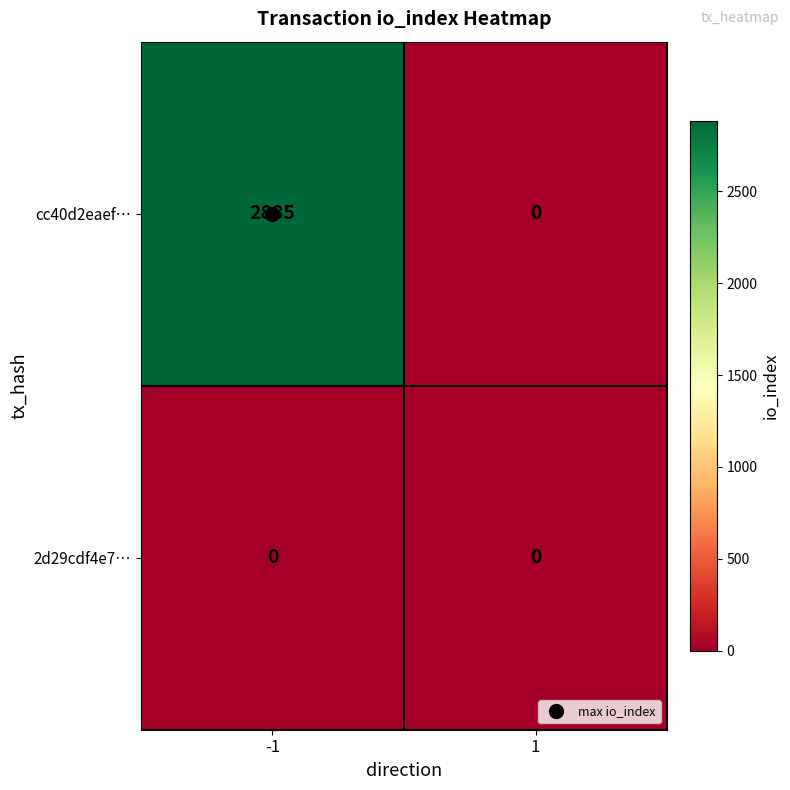

What is the greatest value displayed?

2885